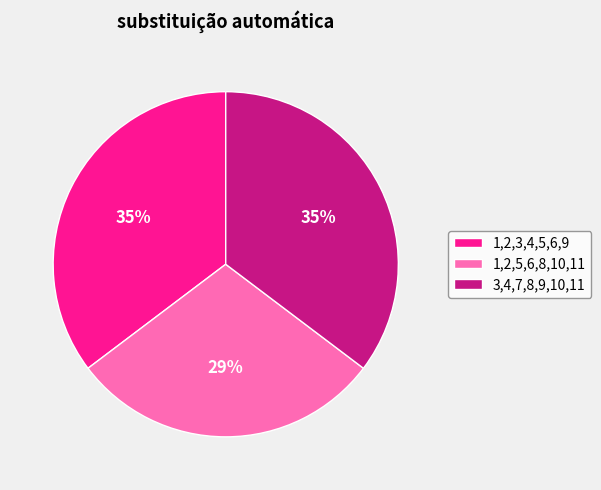

To the nearest percent, what is the average slice percentage?

33%